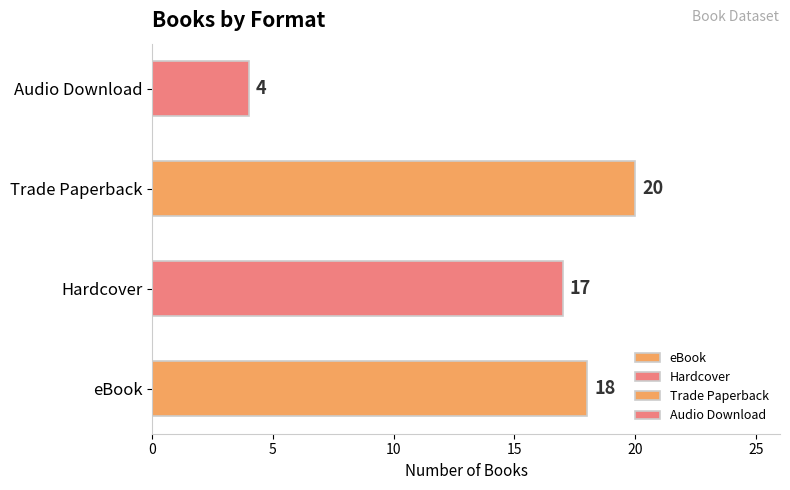

What is the difference between the values at Audio Download and eBook?

14